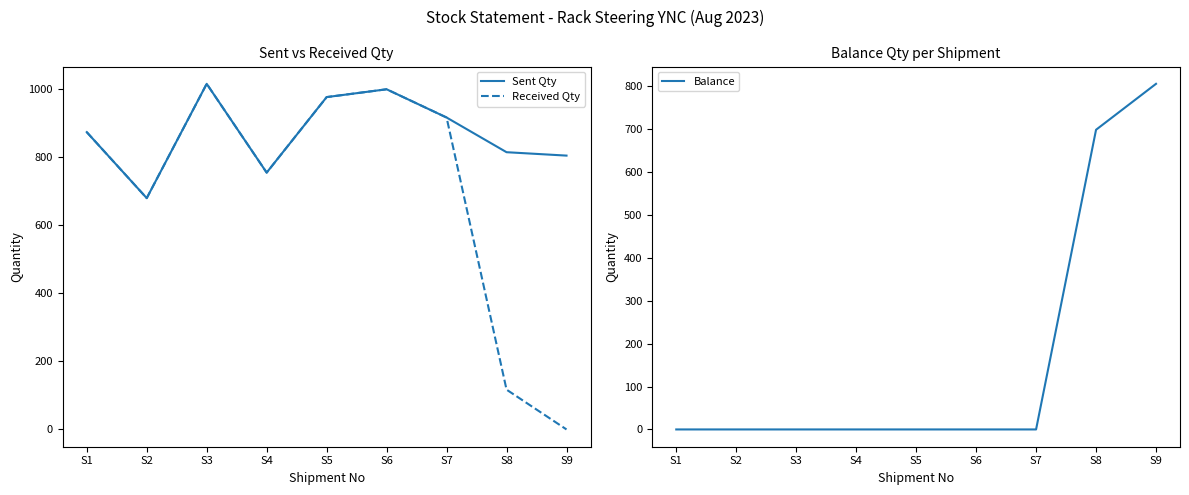

Which category has the lowest value in the Sent Qty series?

S2